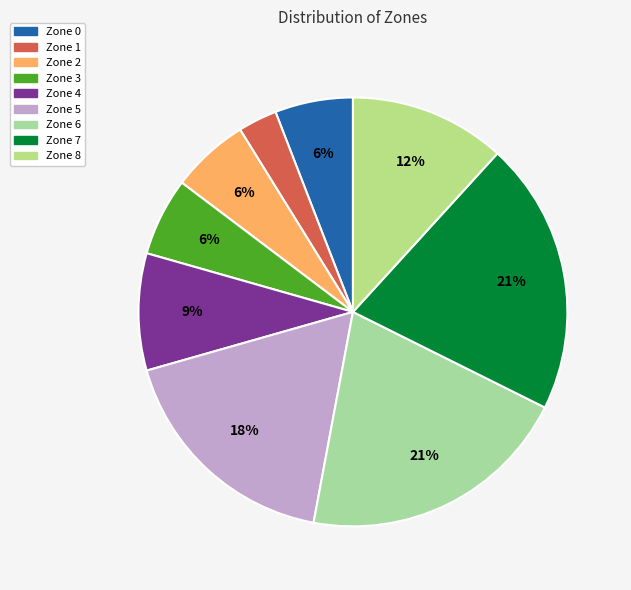

To the nearest percent, what portion does Zone 4 represent?

9%